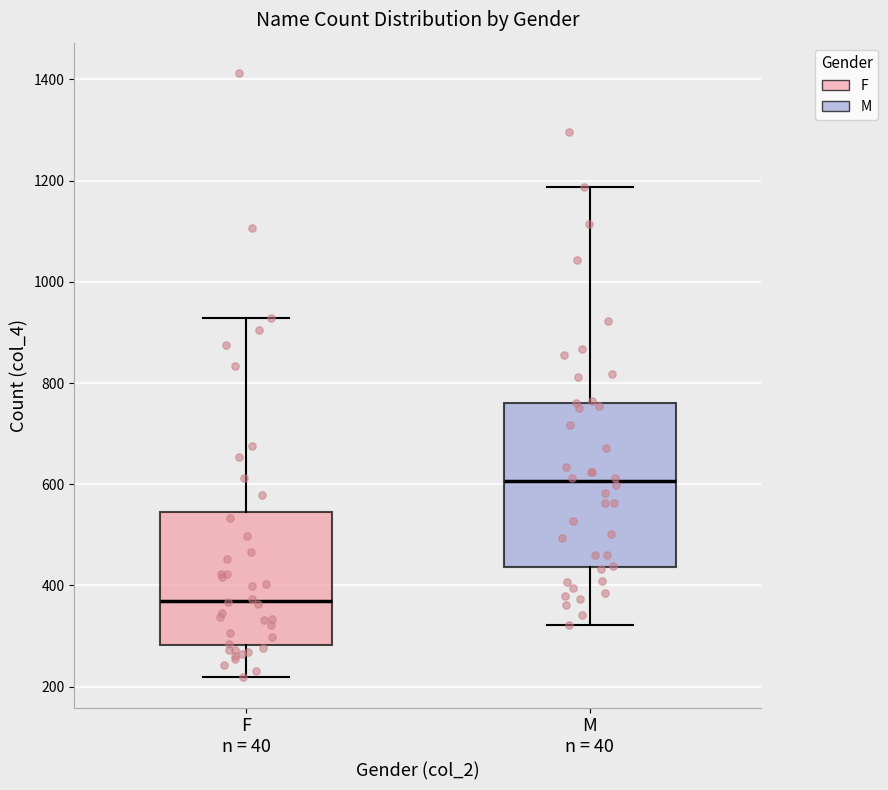

Reading left to right, transcribe this box plot: for each box, give where its median line is, the range the box spans, and where its two whiskers end, as read against the y-axis. The values are not printed on the chart, so give them approximately, as read against the axis.

F n = 40: median 380, box 280 to 540, whiskers 220 to 920
M n = 40: median 600, box 440 to 760, whiskers 320 to 1180